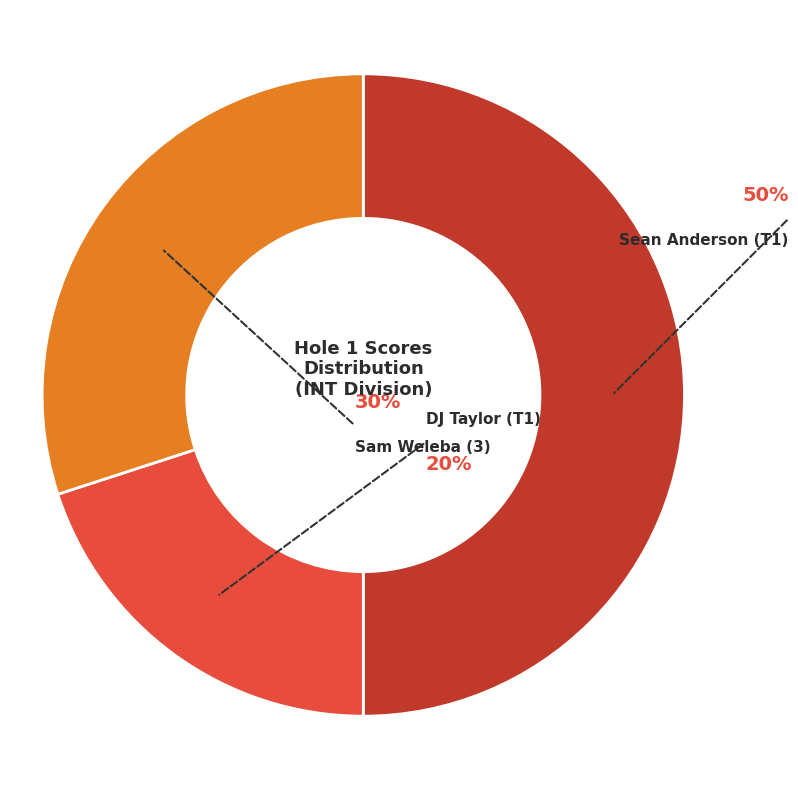

The DJ Taylor (T1) slice represents 32% of the pie. True or false?

False